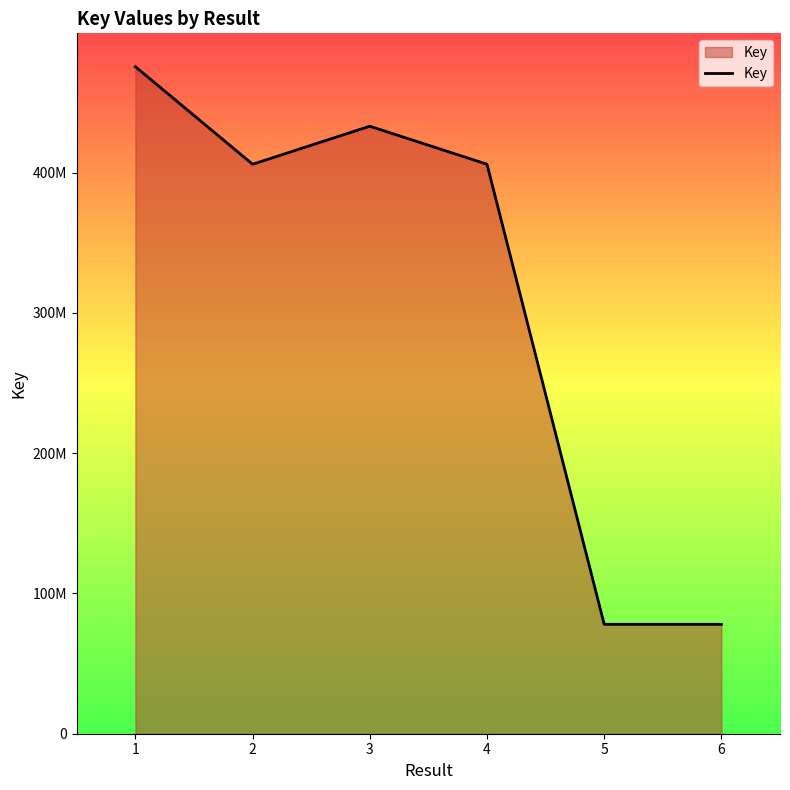

At which label is the value closest to 276705288?

4